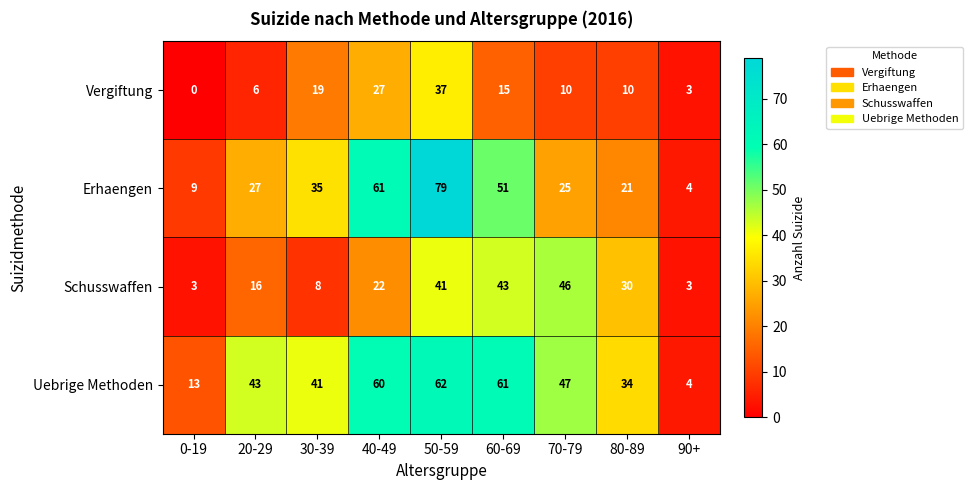

What value does the Schusswaffen series have at 20-29?

16